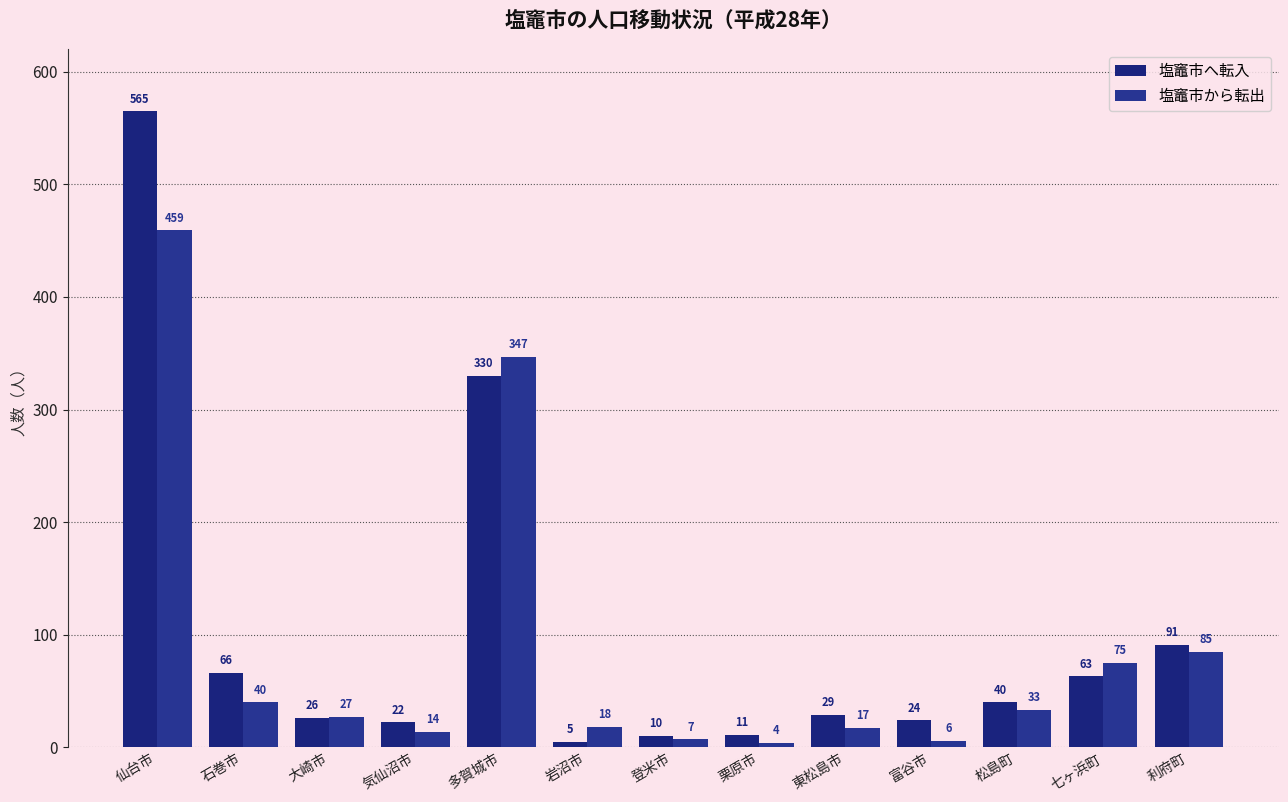

At which label is 塩竈市へ転入 closest to 285?

多賀城市